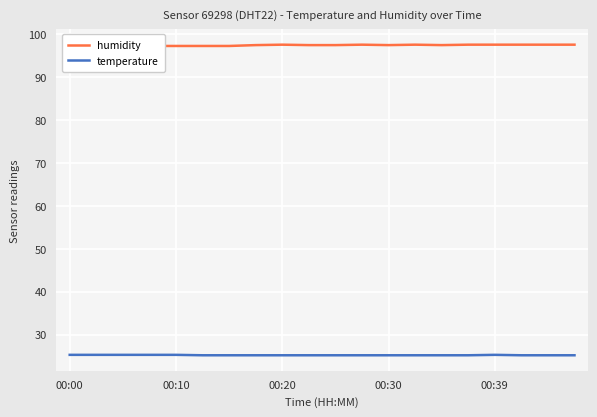

List the series in order of their overall mean, lowest first.

temperature, humidity